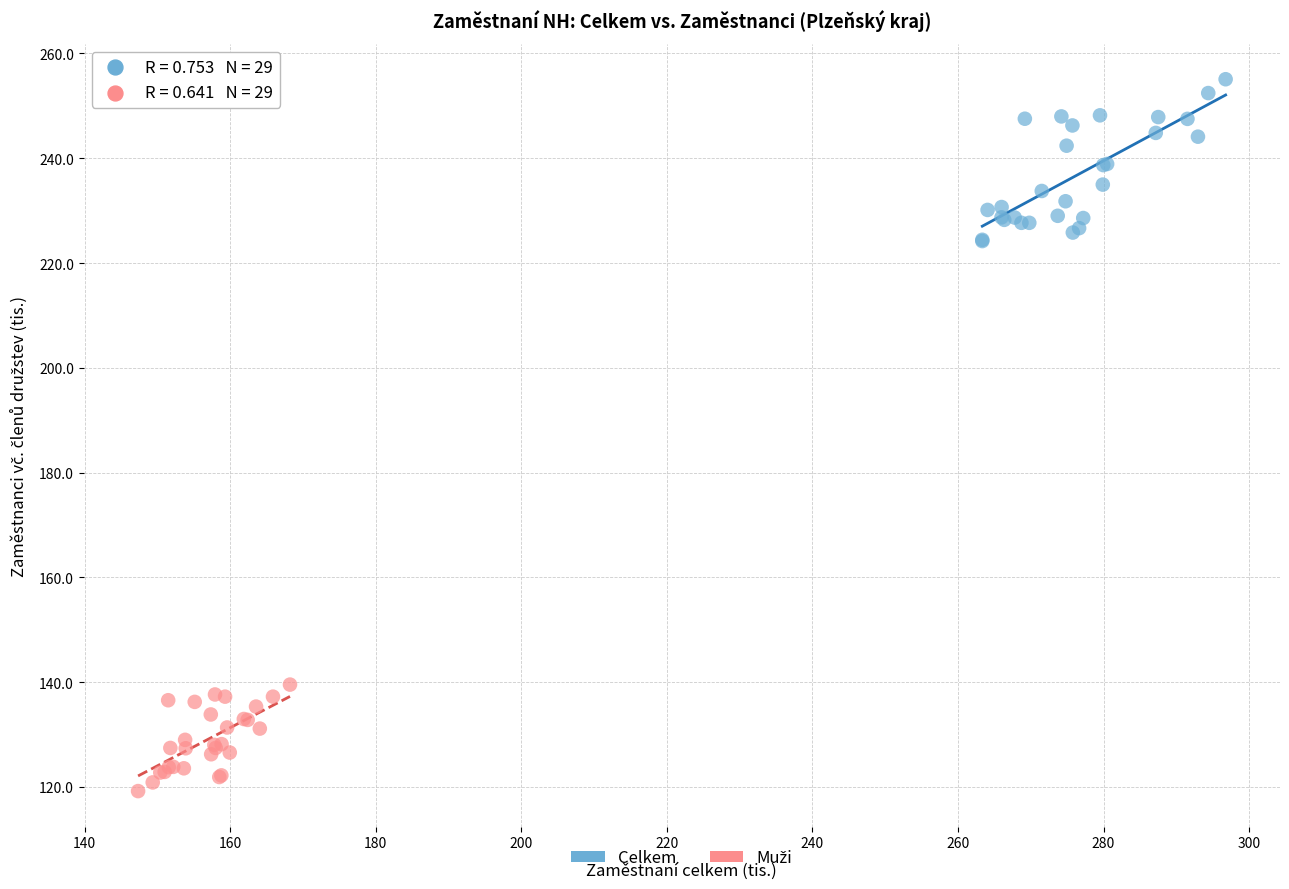

Which series contains the highest Y value?

Celkem